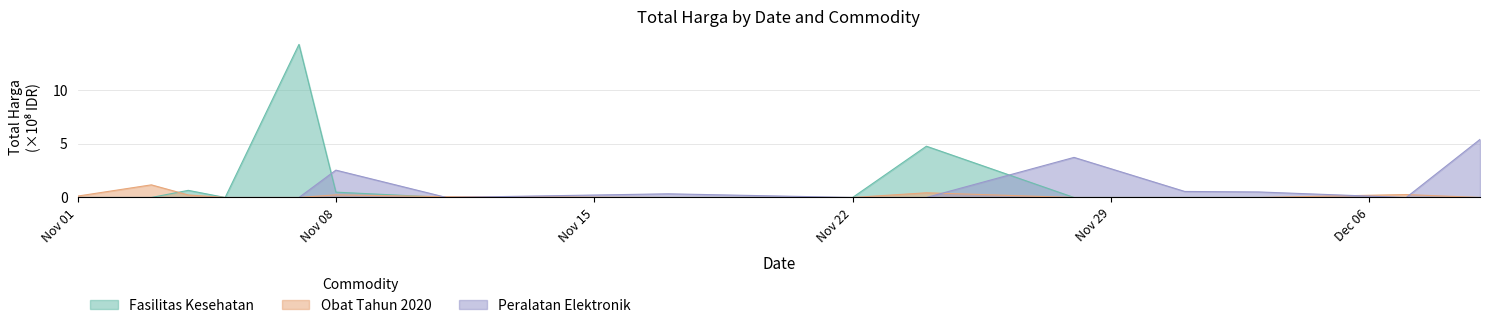

Reading left to right, list all the values displayed in this chart.

Fasilitas Kesehatan: 0.0	0.0	0.7	0.0	14.3	0.5	0.0	0.0	0.0	4.8	0.0	0.0	0.0	0.0	0.0
Obat Tahun 2020: 0.1	1.2	0.2	0.0	0.0	0.2	0.1	0.0	0.0	0.4	0.0	0.0	0.0	0.3	0.0
Peralatan Elektronik: 0.0	0.0	0.0	0.0	0.0	2.5	0.0	0.3	0.0	0.0	3.7	0.6	0.5	0.0	5.4